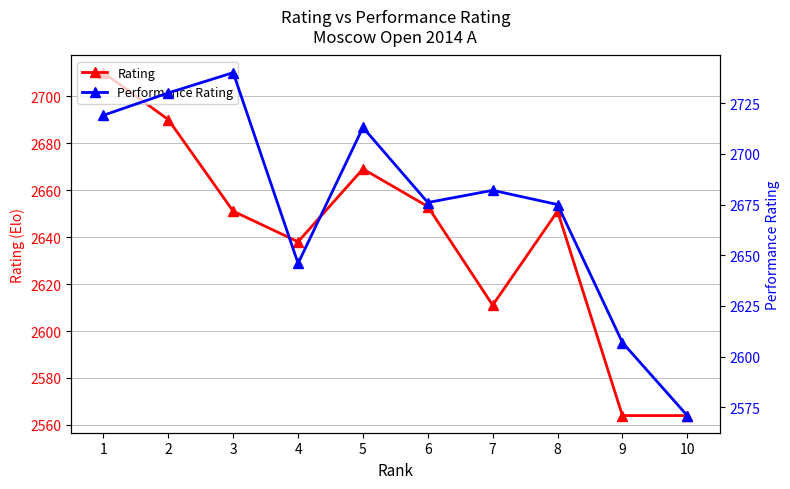

How many lines are shown in the chart?

2